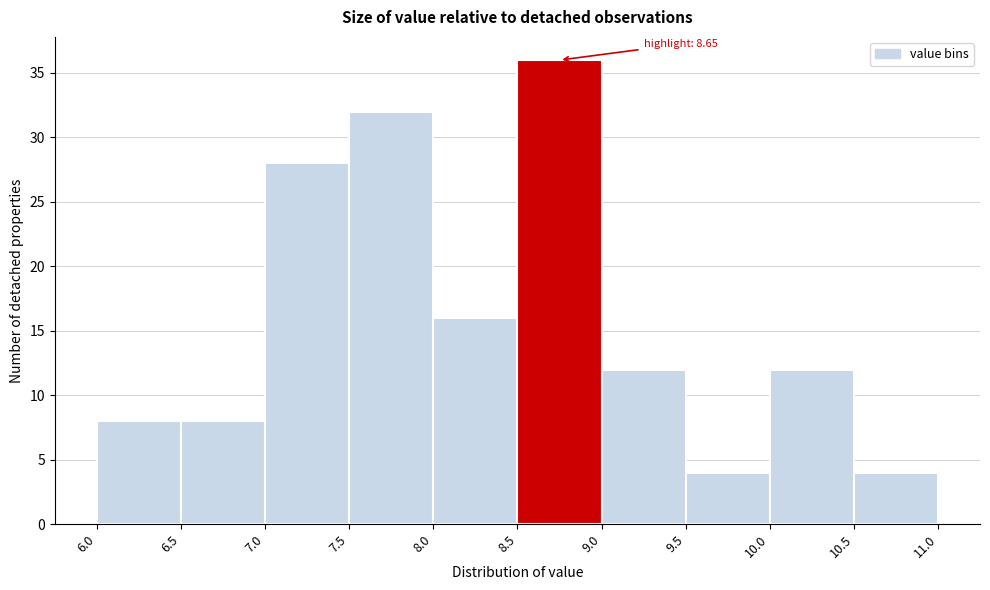

Which range on the x-axis has the tallest bar?

8.5 to 9.0